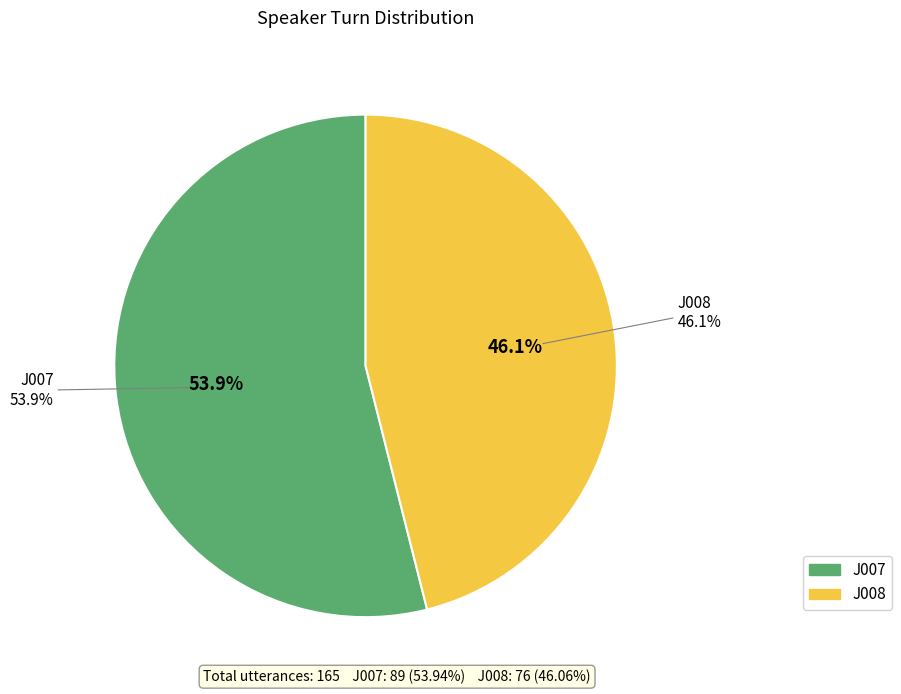

Rank the categories by value from lowest to highest.

J008, J007